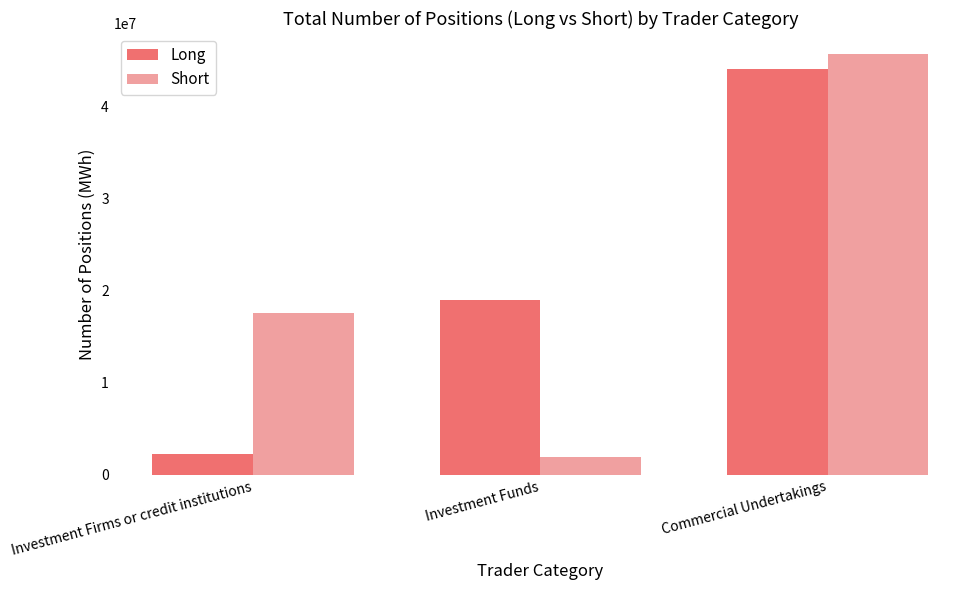

At how many categories does at least one series exceed 15049475?

3